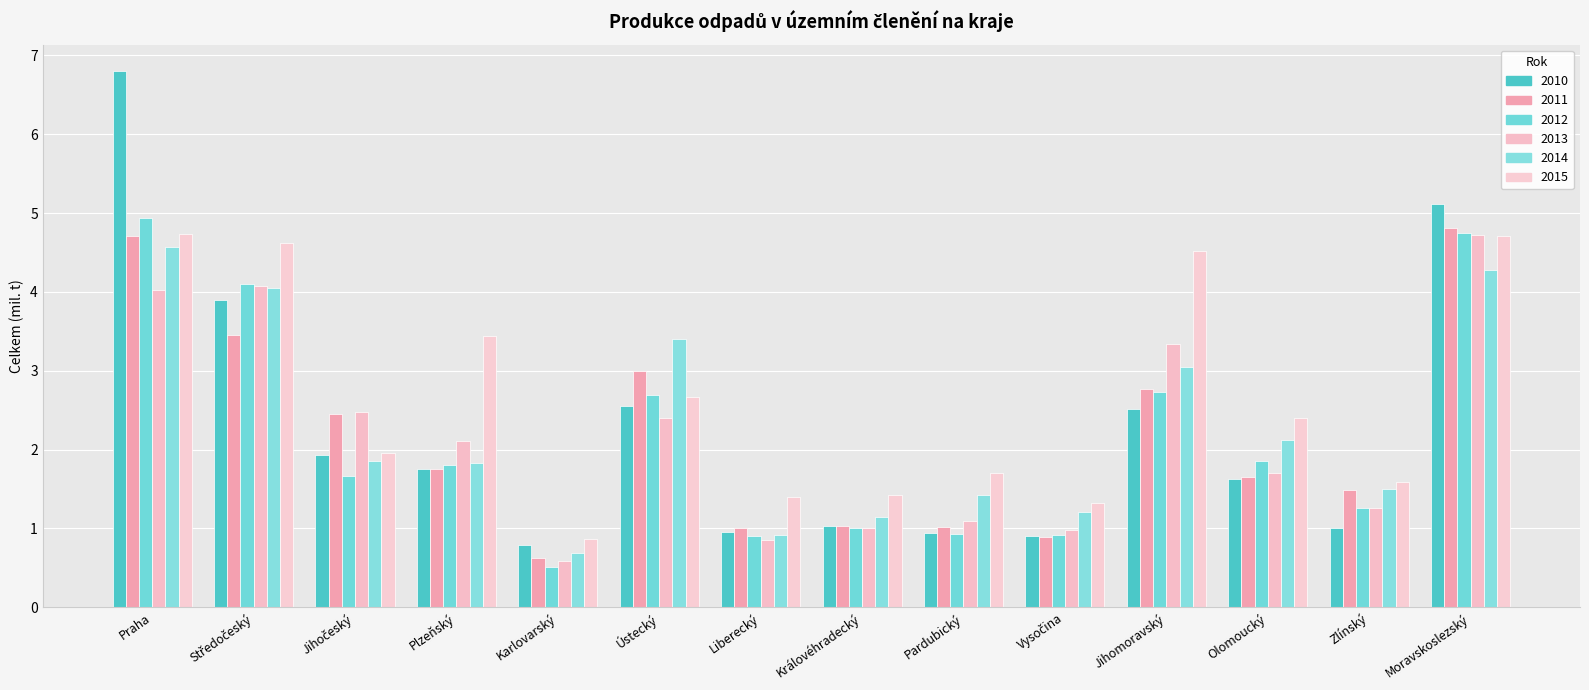

What is the maximum value for 2014?

4.6